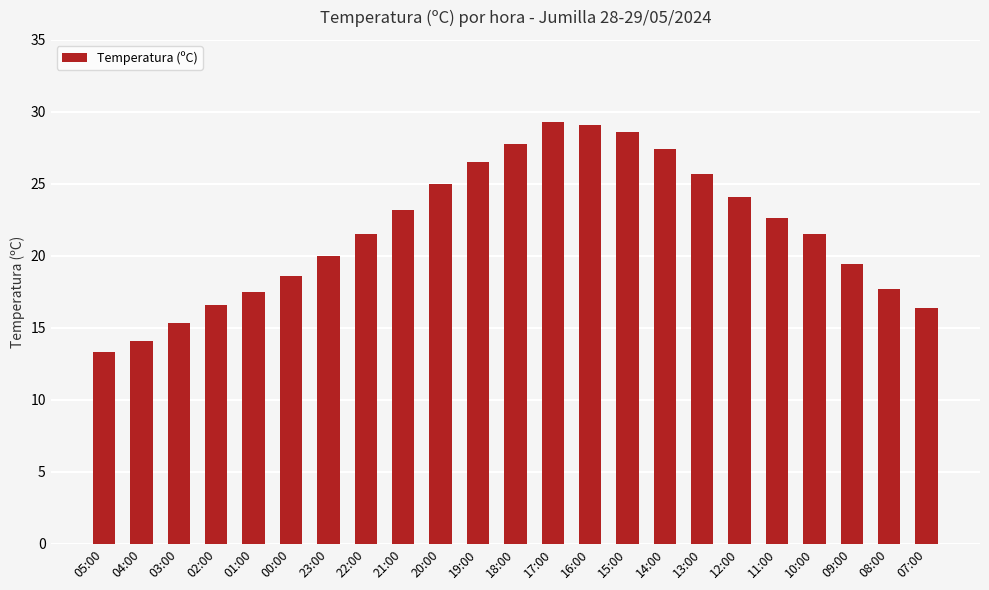

Between 19:00 and 23:00, which is larger?

19:00